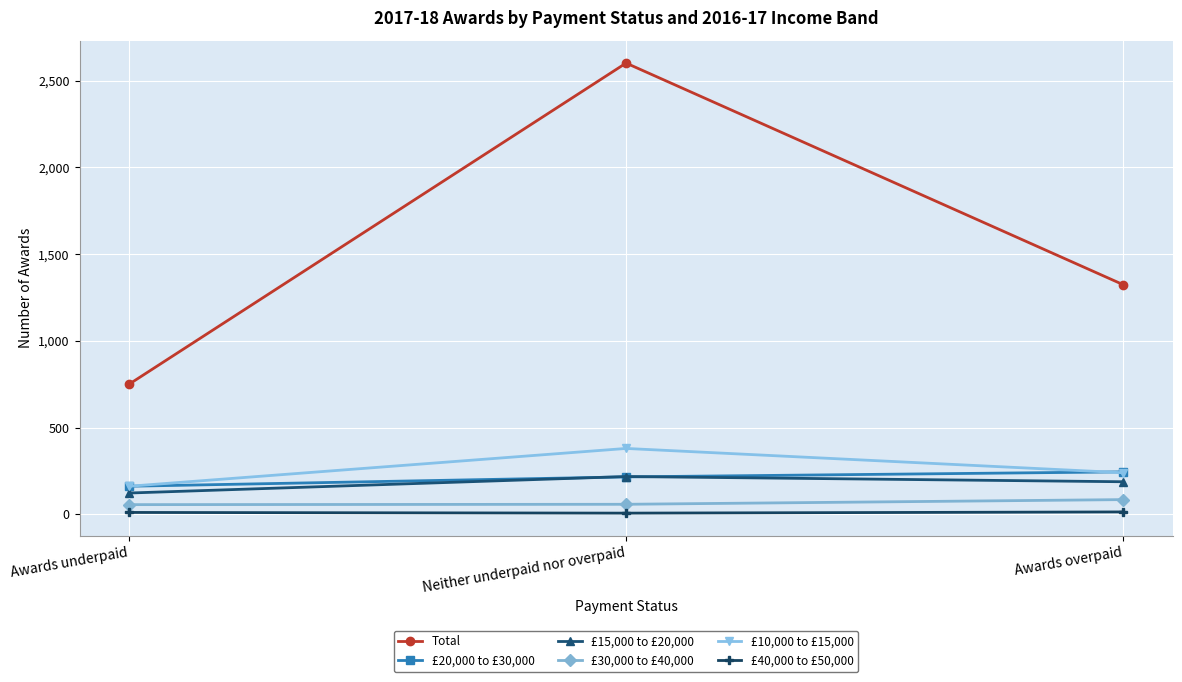

Is it true that £15,000 to £20,000 equals 123 at Awards underpaid?

True